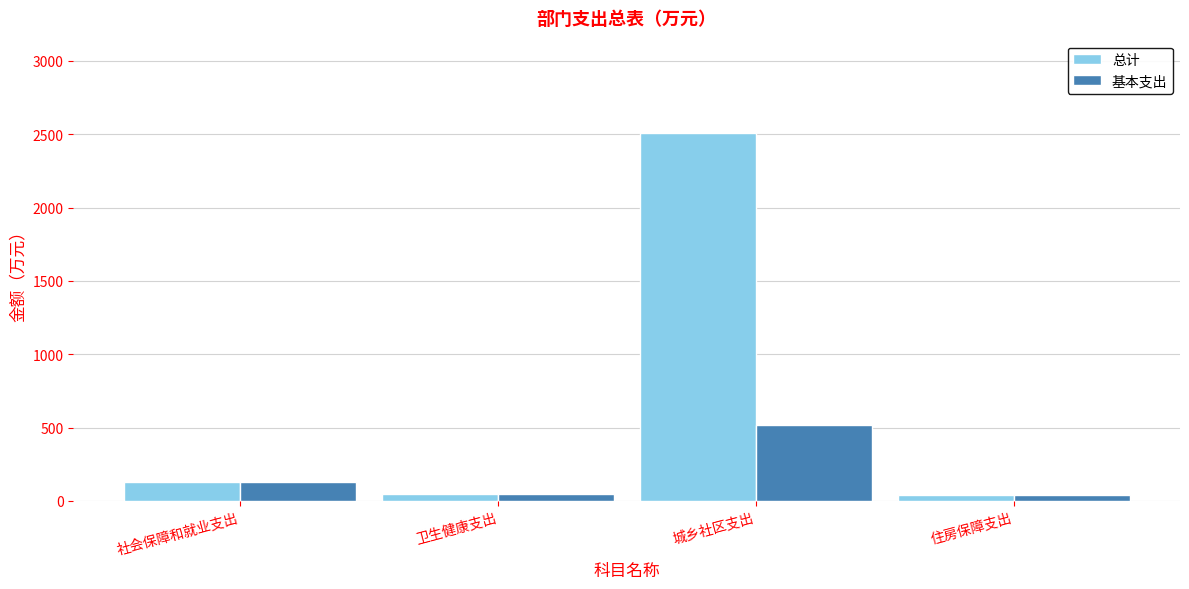

What is the average value of the 总计 series?

681.4